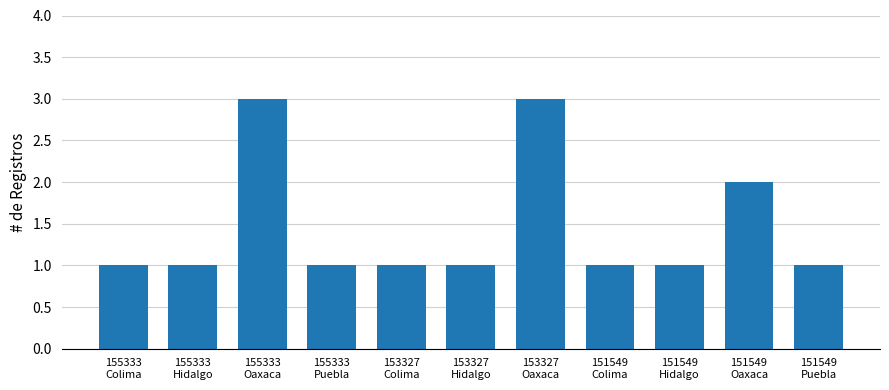

Reading left to right, transcribe all the data shown in this chart.

1	1	3	1	1	1	3	1	1	2	1